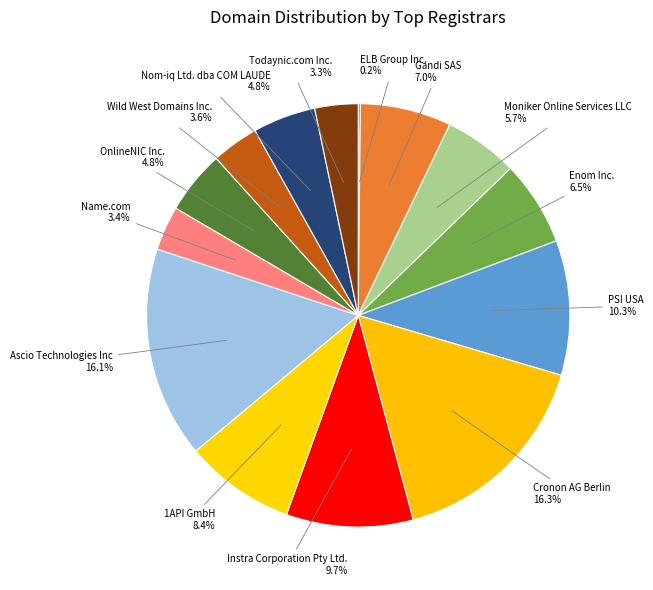

Which has a higher value, Nom-iq Ltd. dba COM LAUDE or Gandi SAS?

Gandi SAS